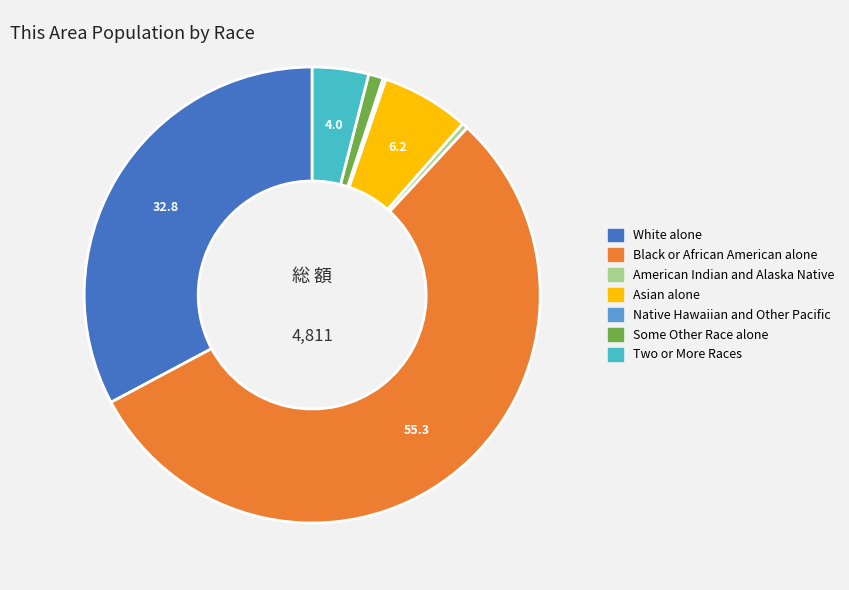

The Two or More Races slice represents 4% of the pie. True or false?

True